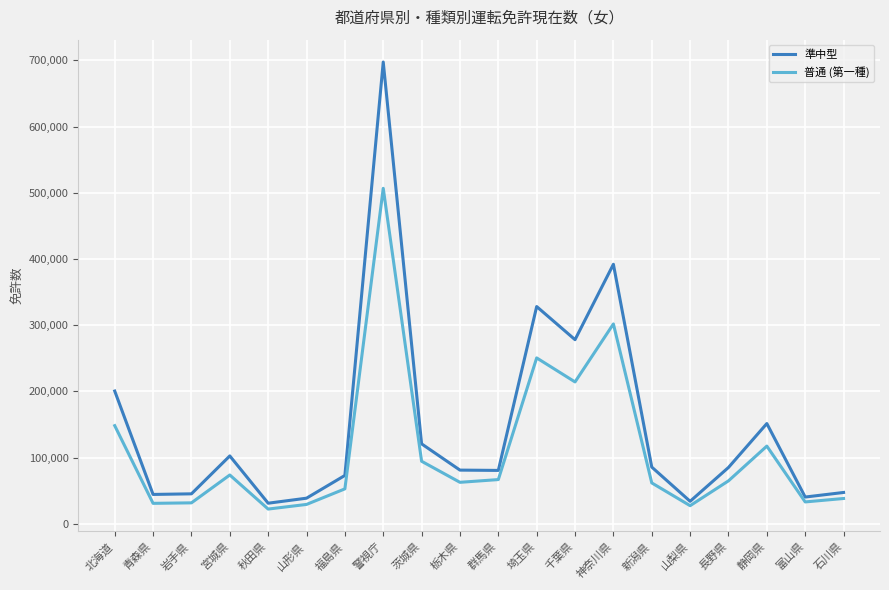

Which category has the highest value across all series?

警視庁